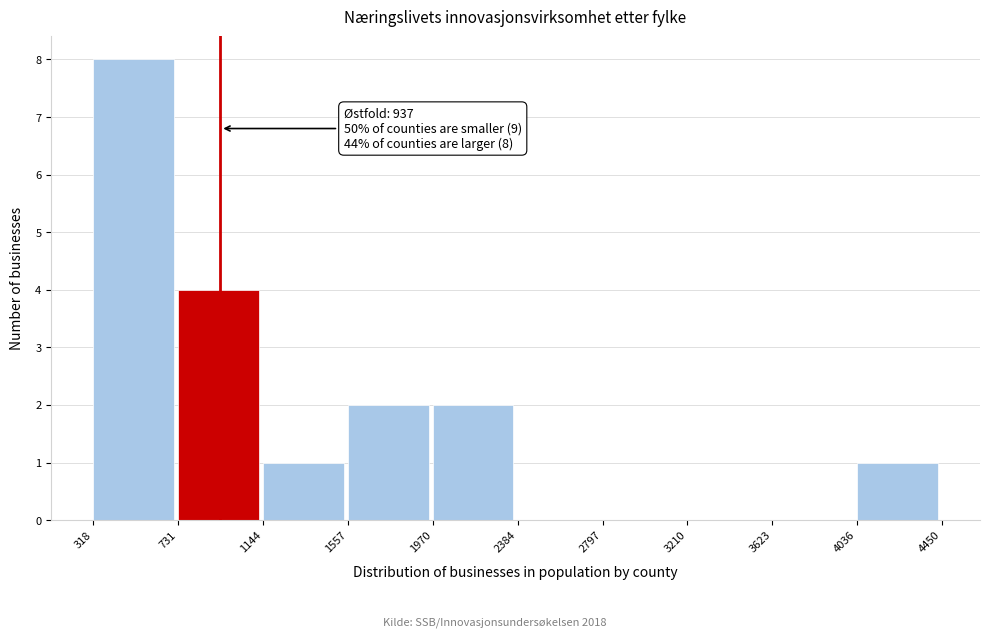

Which range on the x-axis has the tallest bar?

318 to 731